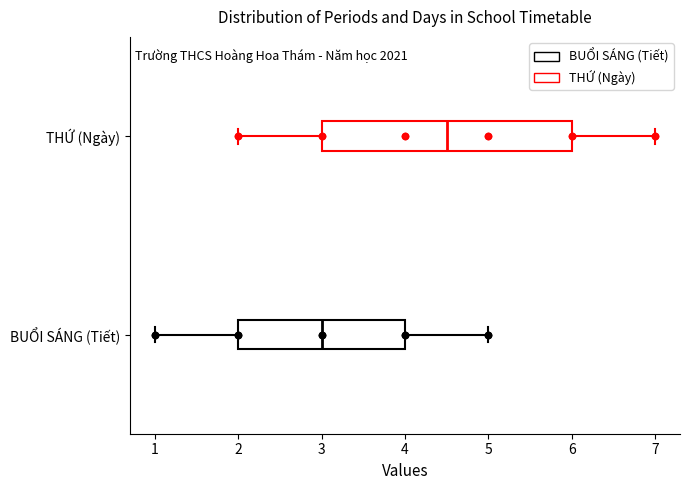

Which box has the furthest to the left median line?

BUỔI SÁNG (Tiết)